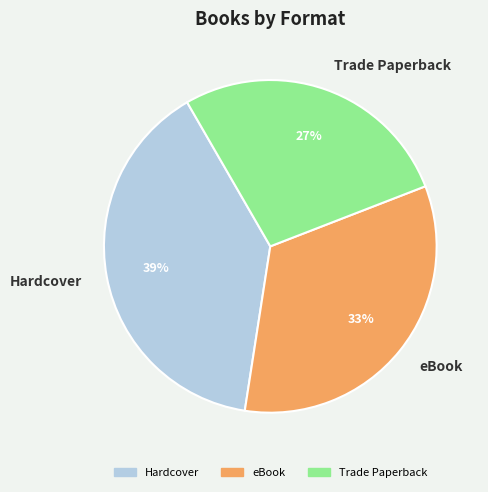

To the nearest percent, what is the combined percentage of Trade Paperback and eBook?

61%